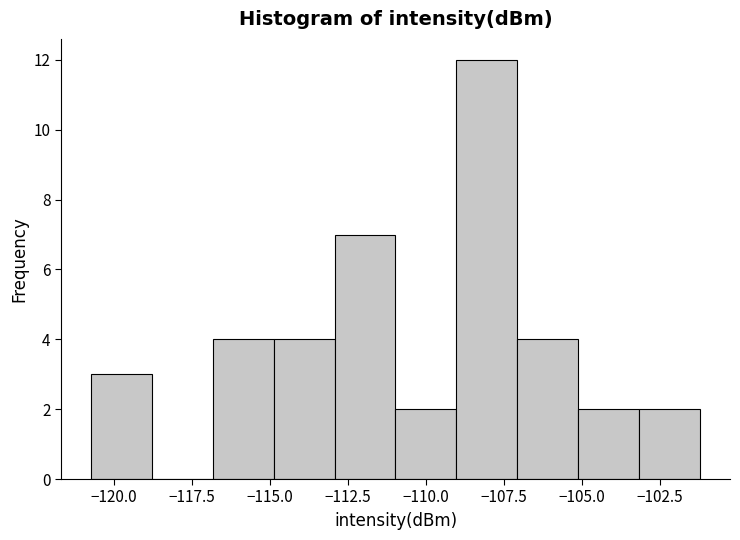

Around what value on the x-axis is the tallest bar? Give the approximate position of its centre, as read against the axis.

-108.0